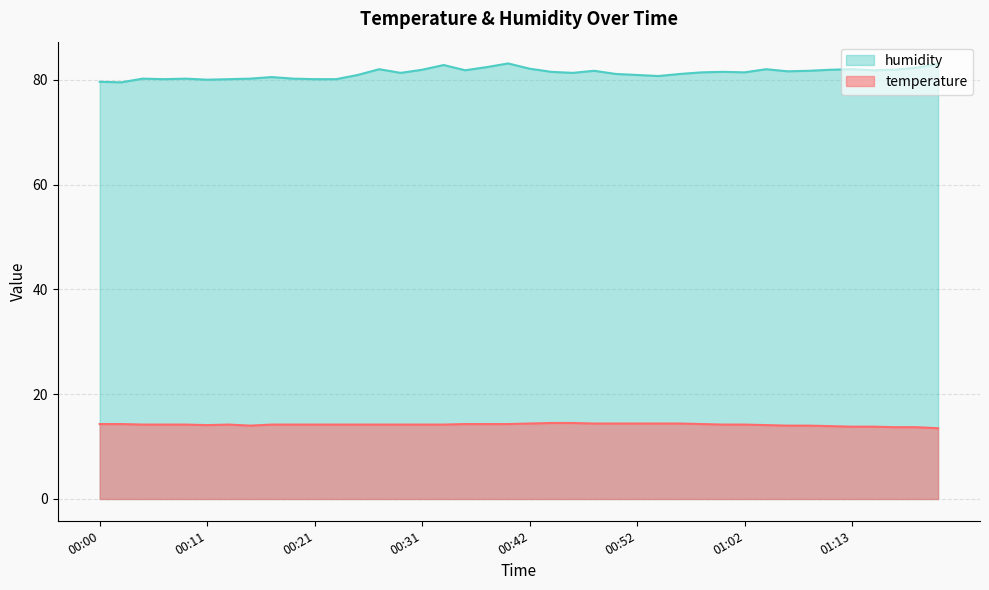

How many interior local valleys does the temperature series have?

2